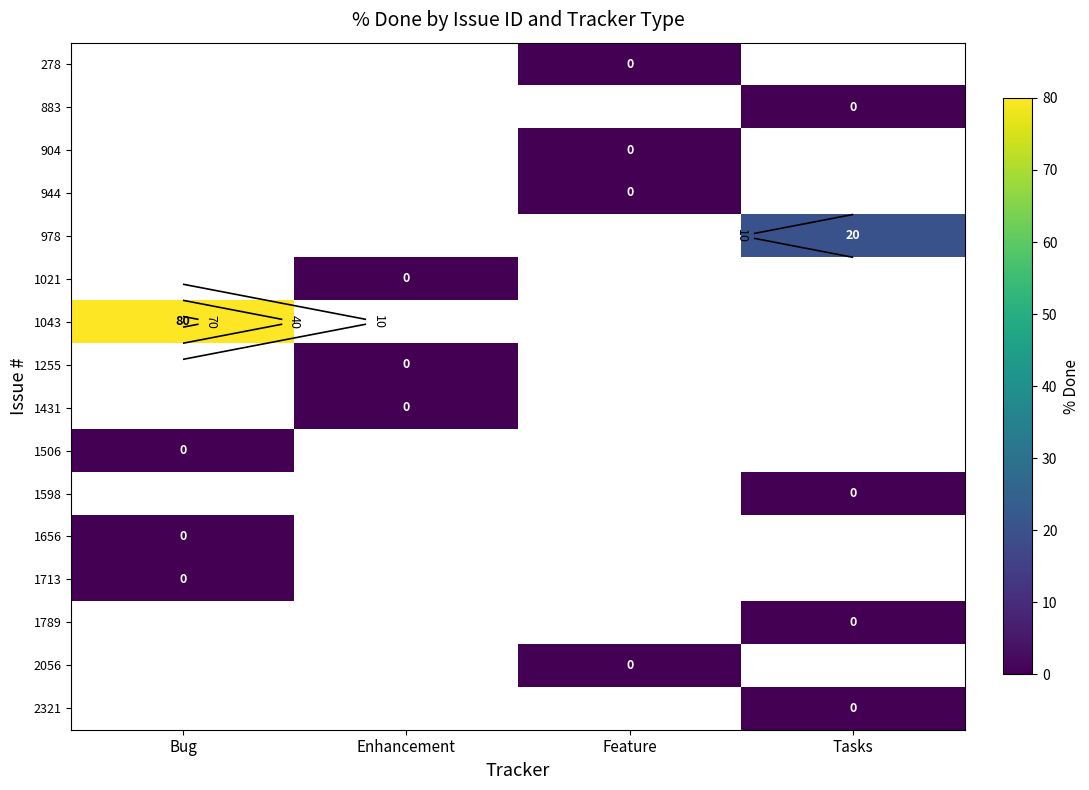

How many distinct data groups are displayed?

16